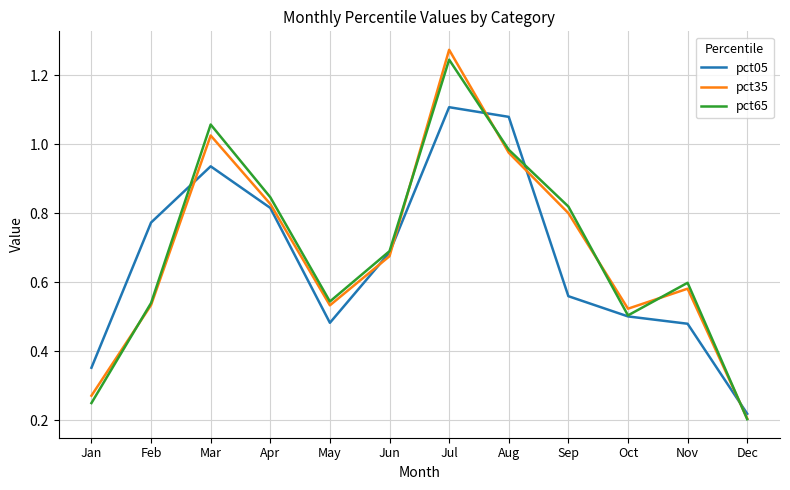

Which series ends up on top after the final intersection of pct05 and pct65?

pct05